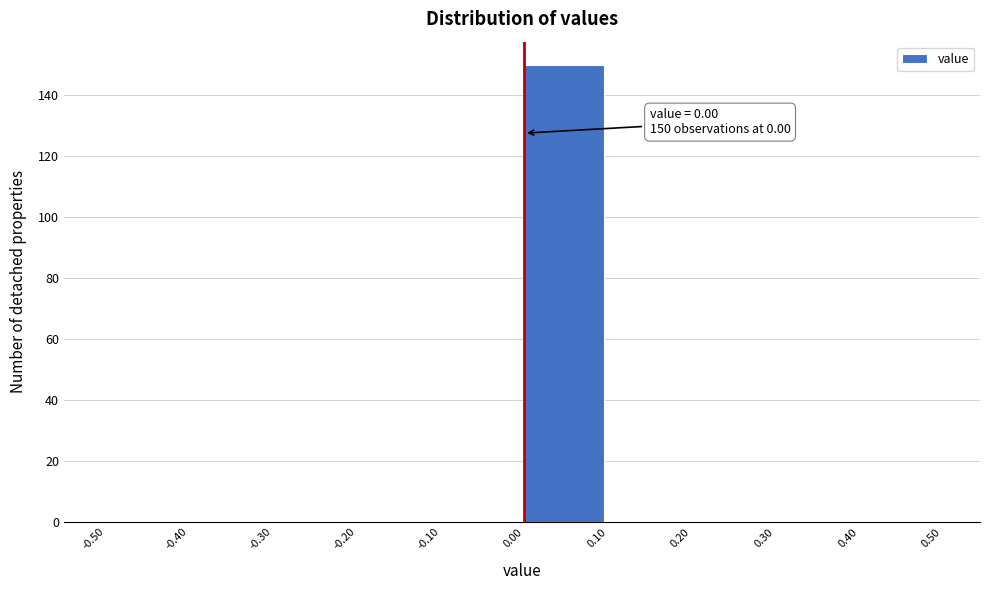

Which range on the x-axis has the tallest bar?

0.00 to 0.10